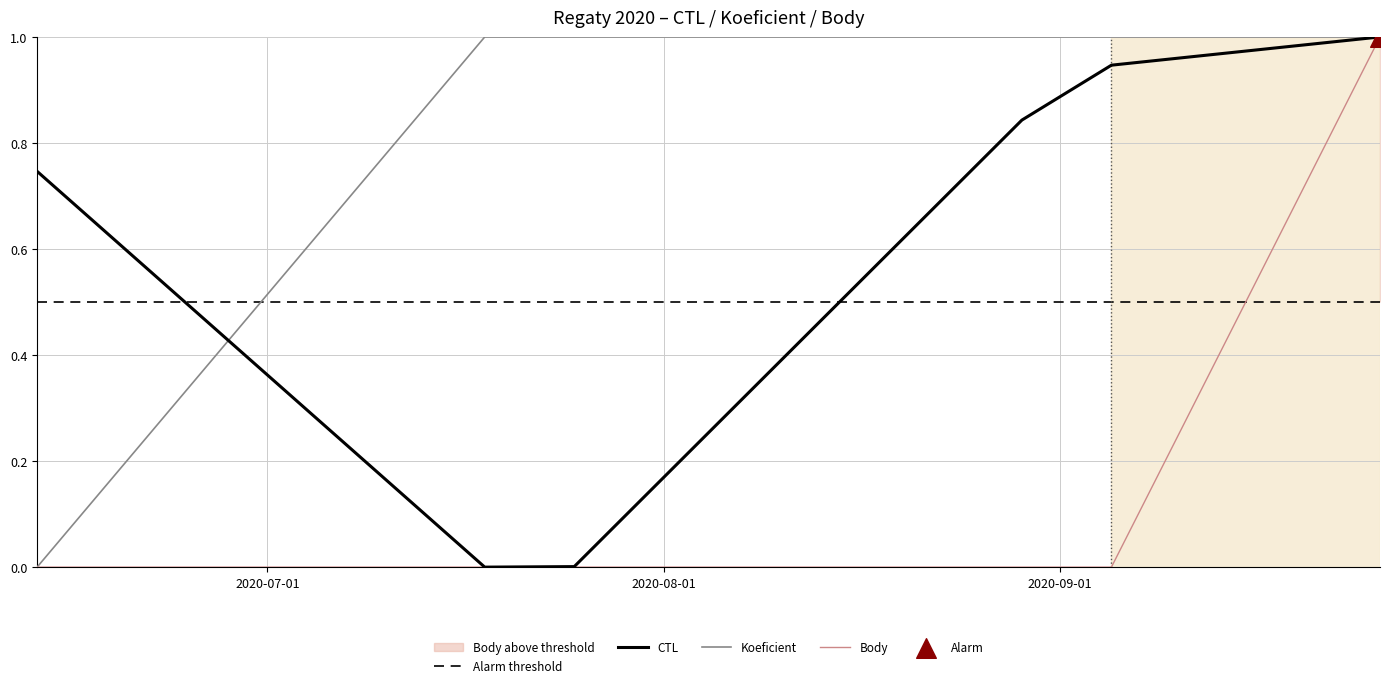

At how many categories does at least one series exceed 0?

6